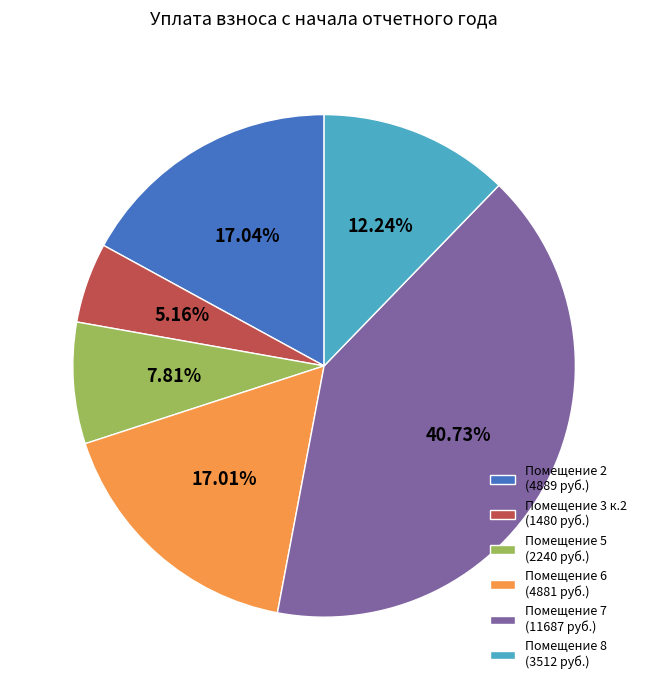

Approximately how many times larger is the value at Помещение 8 (3512 руб.) compared to Помещение 7 (11687 руб.)?

0.3